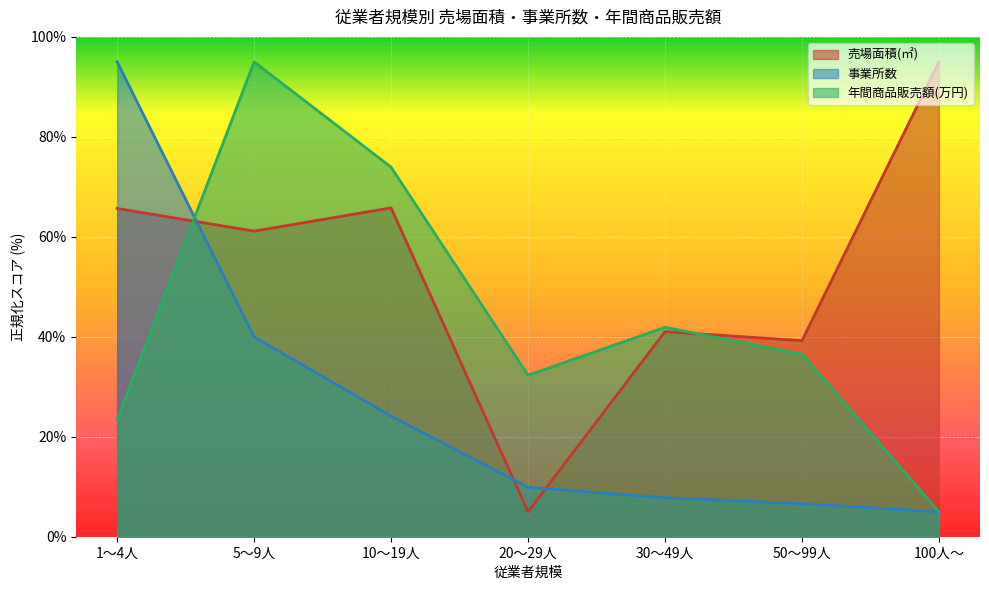

How many values in the 年間商品販売額(万円) series are below 36?

3